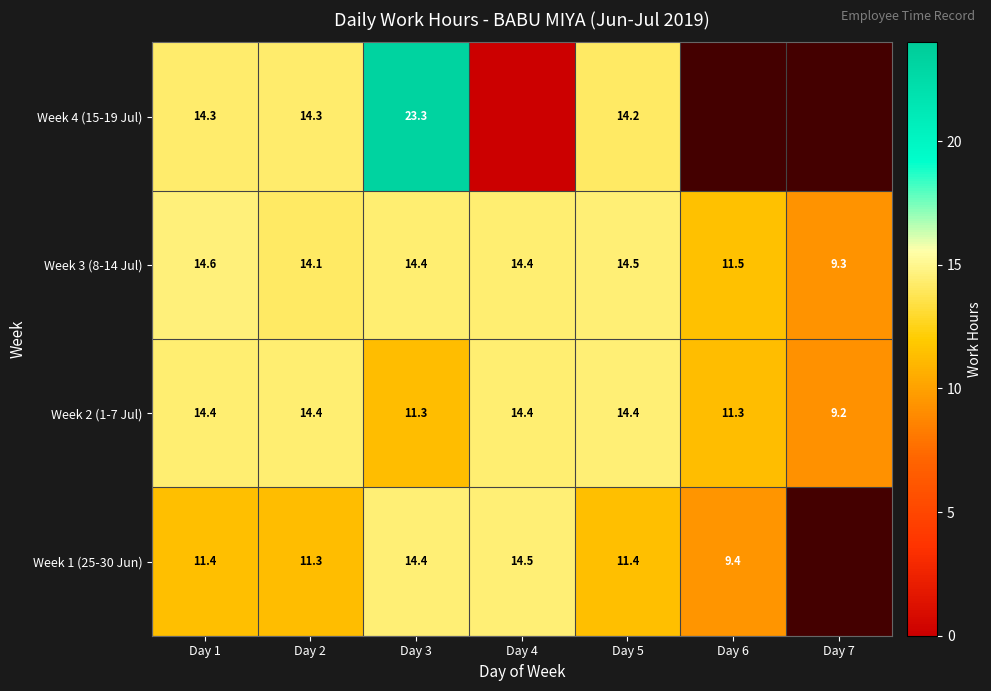

What is the average value of the Week 2 (1-7 Jul) series?

12.8